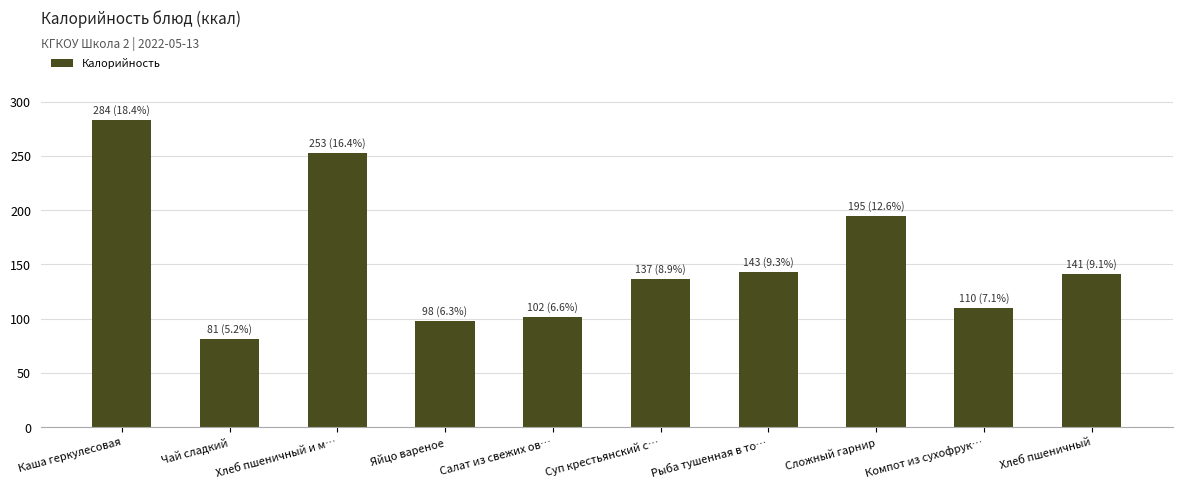

How many series are shown in this chart?

1